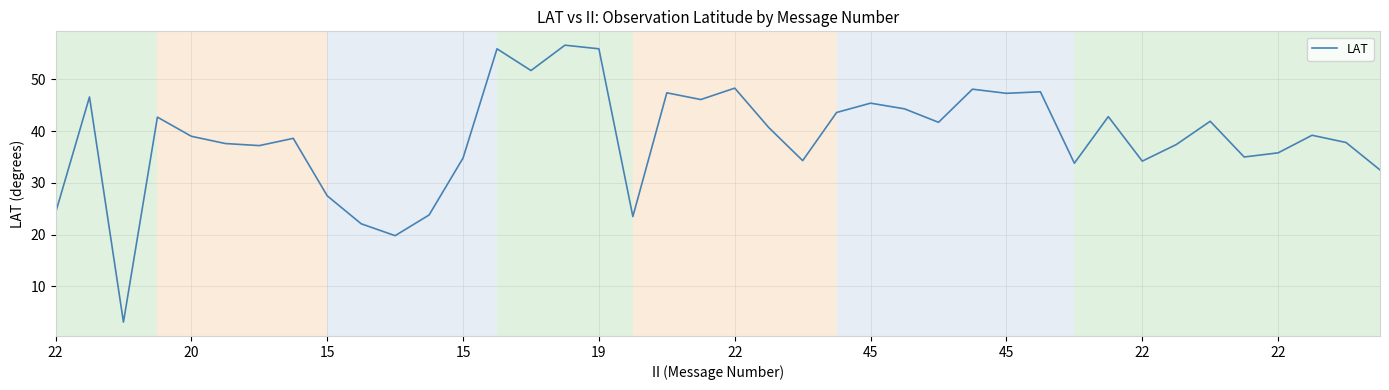

What is the difference between the maximum and minimum values?

53.5